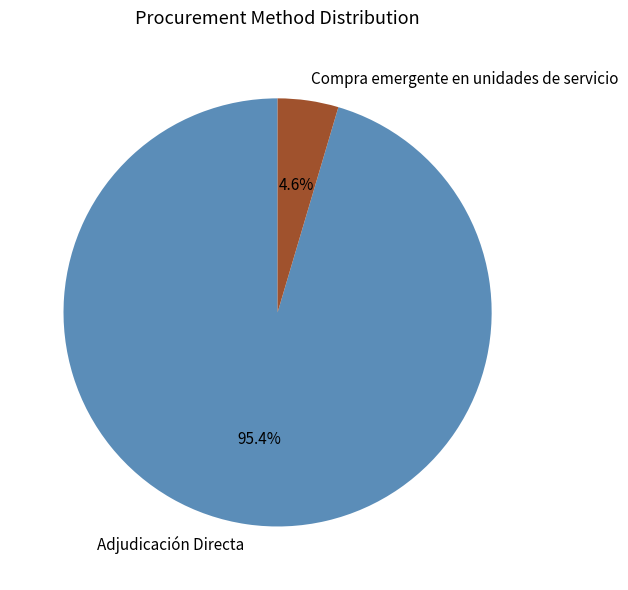

What is the total percentage of Compra emergente en unidades de servicio and Adjudicación Directa?

100.0%